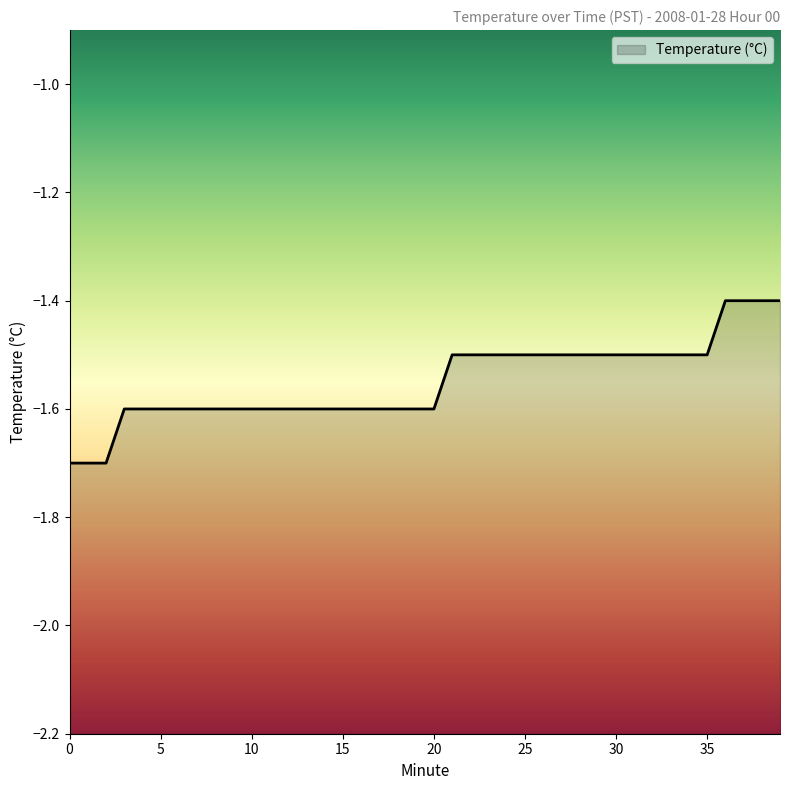

What is the sum of all values?

-62.0